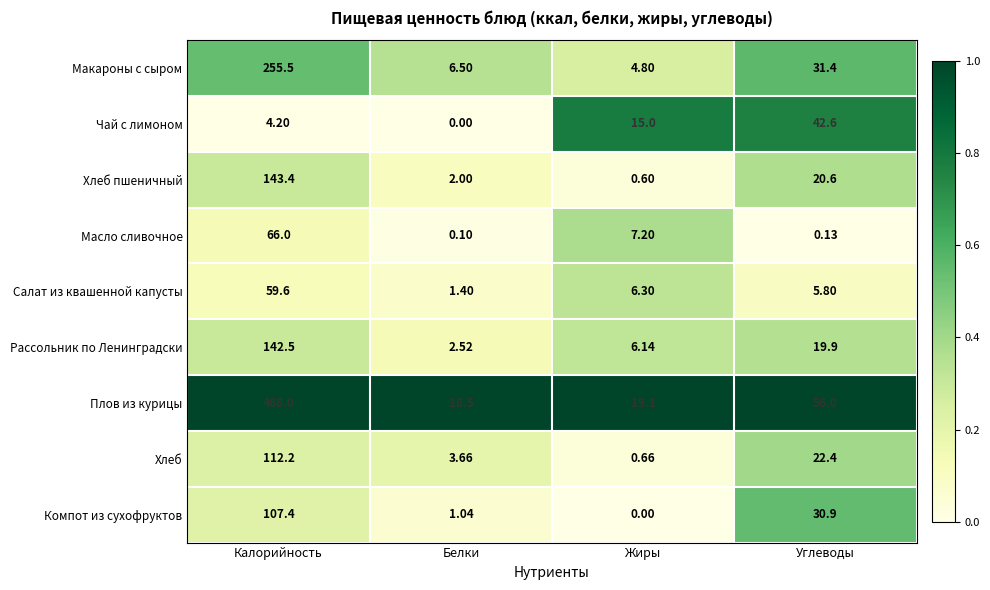

Rank the series by their maximum value, from lowest to highest.

Чай с лимоном, Салат из квашенной капусты, Масло сливочное, Компот из сухофруктов, Хлеб, Рассольник по Ленинградски, Хлеб пшеничный, Макароны с сыром, Плов из курицы